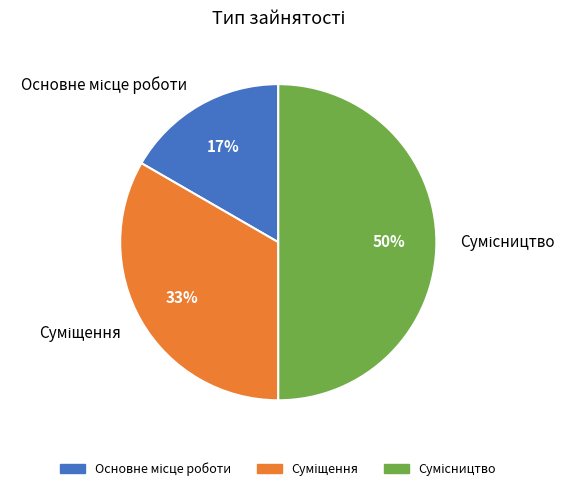

To the nearest percent, what is the difference between the largest and smallest slice percentages?

33%